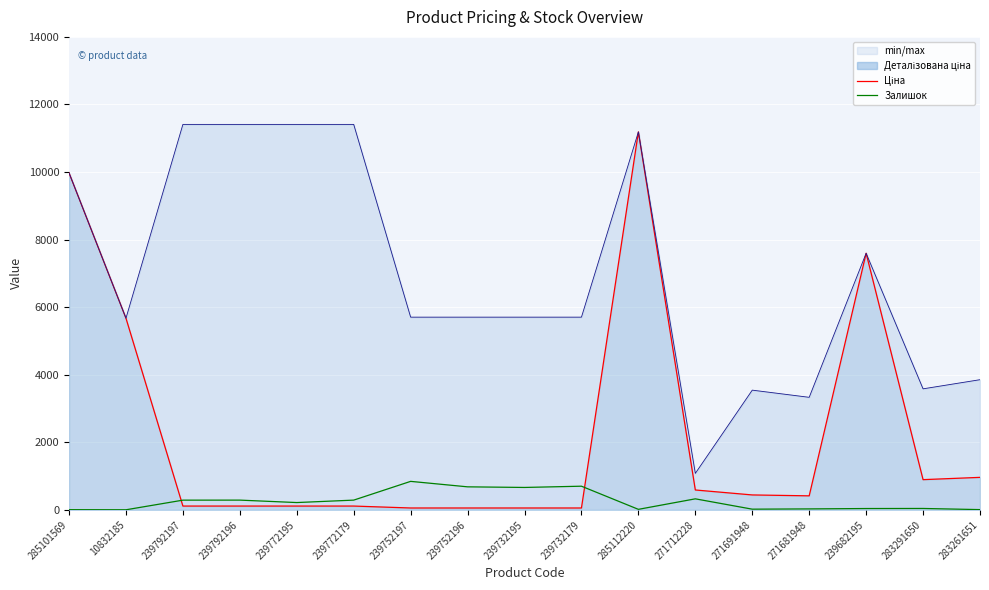

What is the label of the 17th point from the right?

285101569